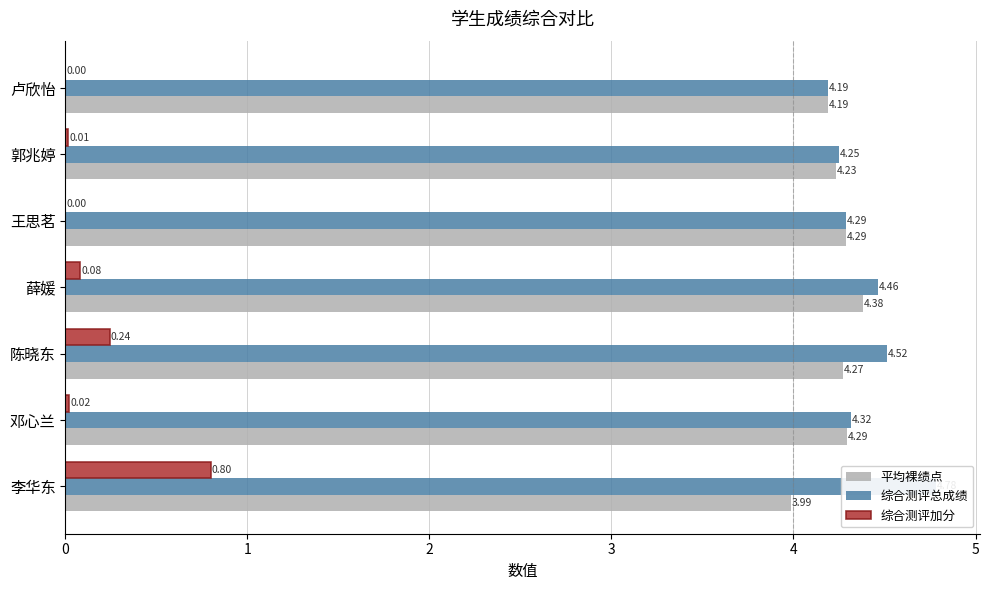

Which series has the largest total across all categories?

综合测评总成绩